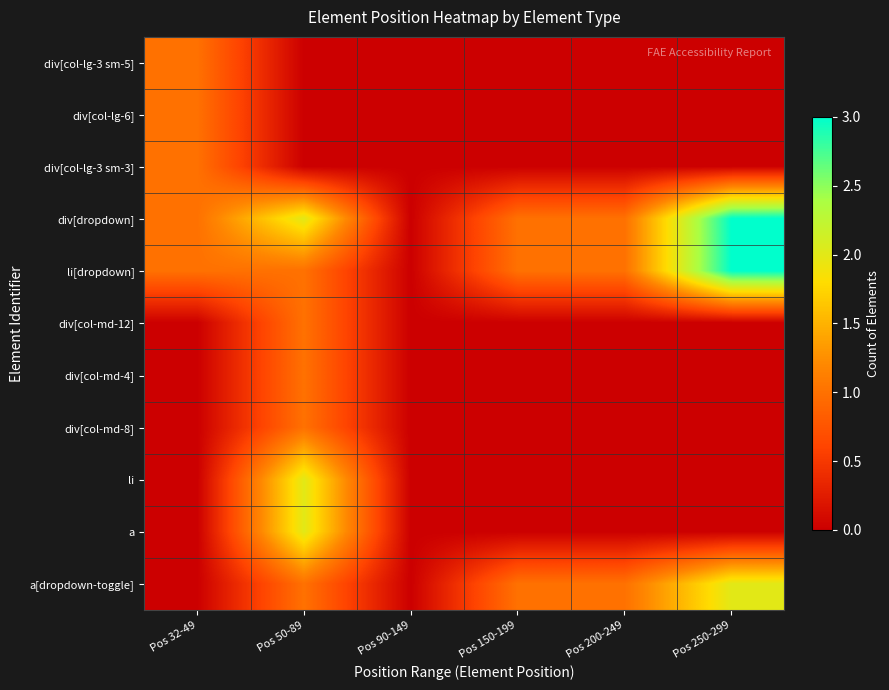

What is the spread (max minus min) of values at Pos 200-249?

1